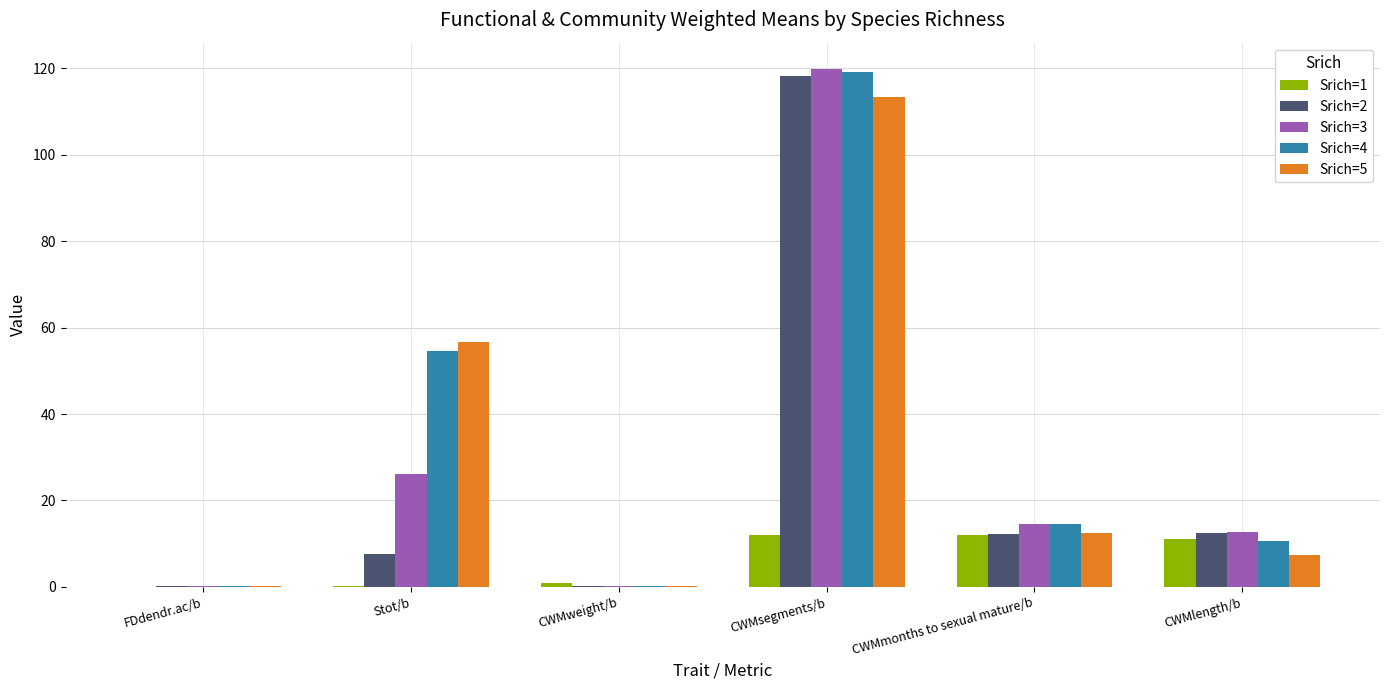

Which label corresponds to the largest value in the chart?

CWMsegments/b